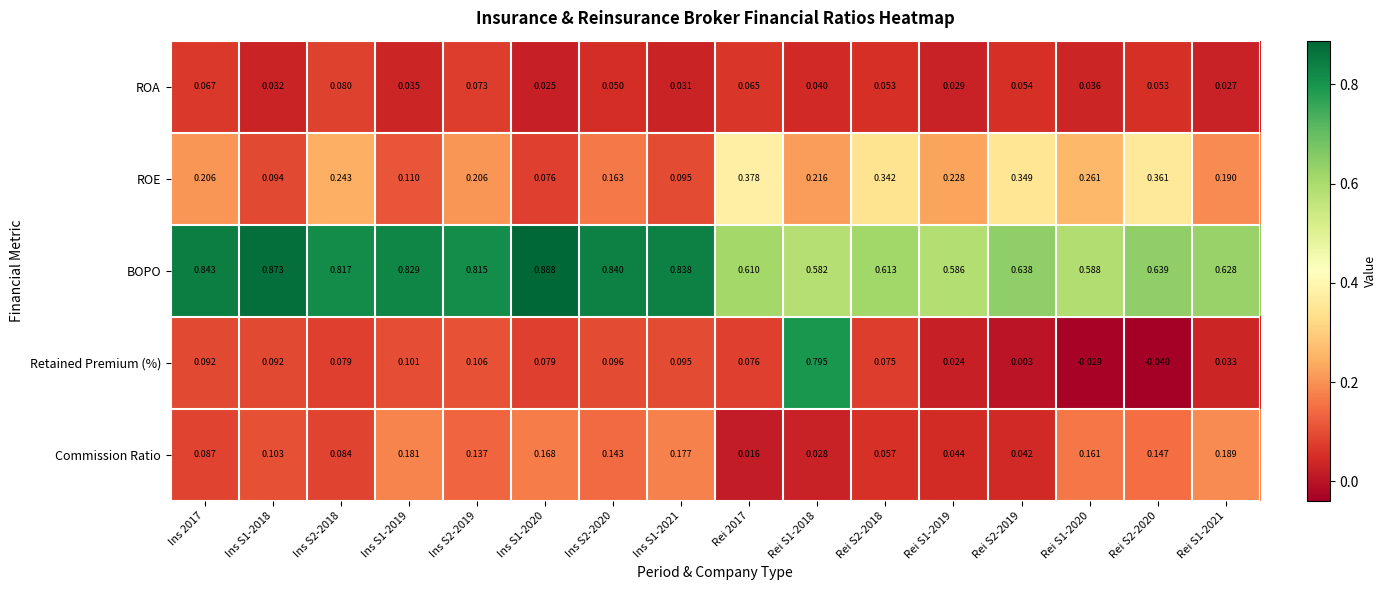

What is the total value across all series at Ins S2-2019?

1.3